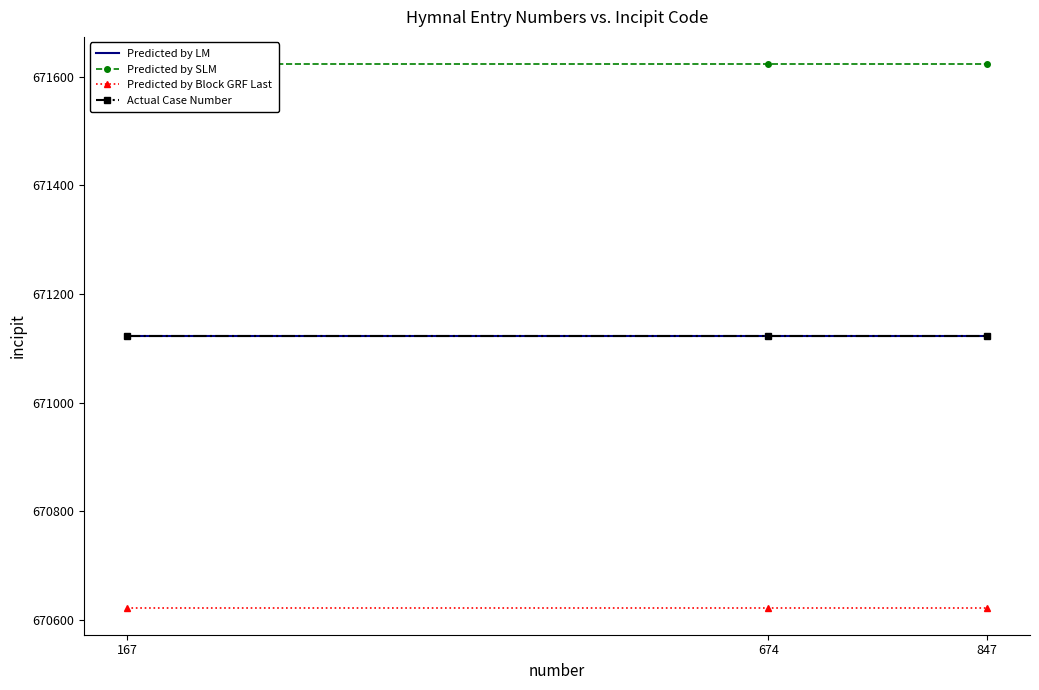

Which series has the largest total across all categories?

Predicted by SLM